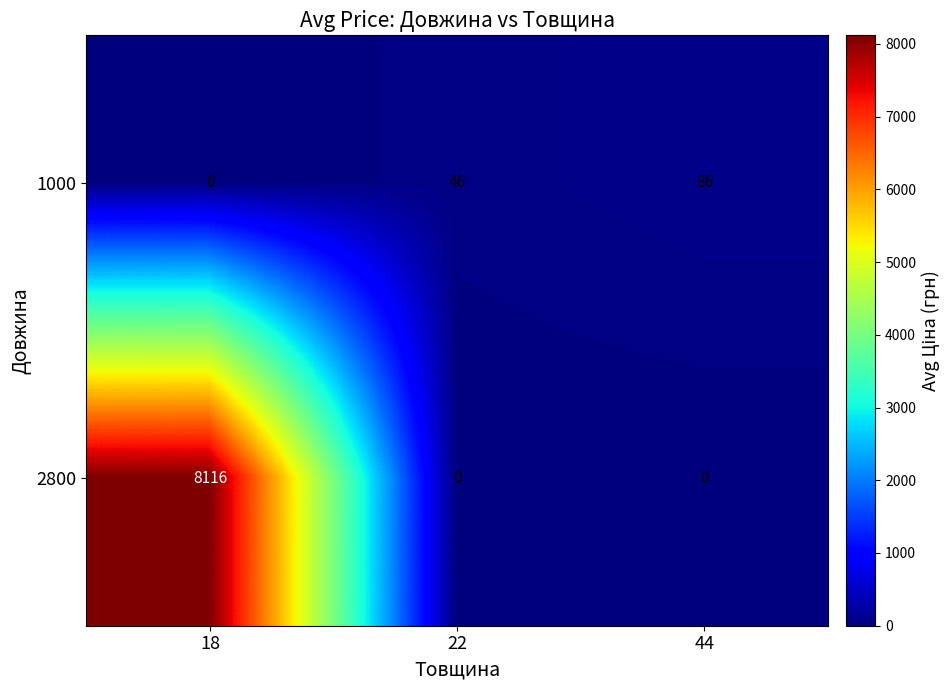

True or false: 2800 has a value of 0 at 44.

True